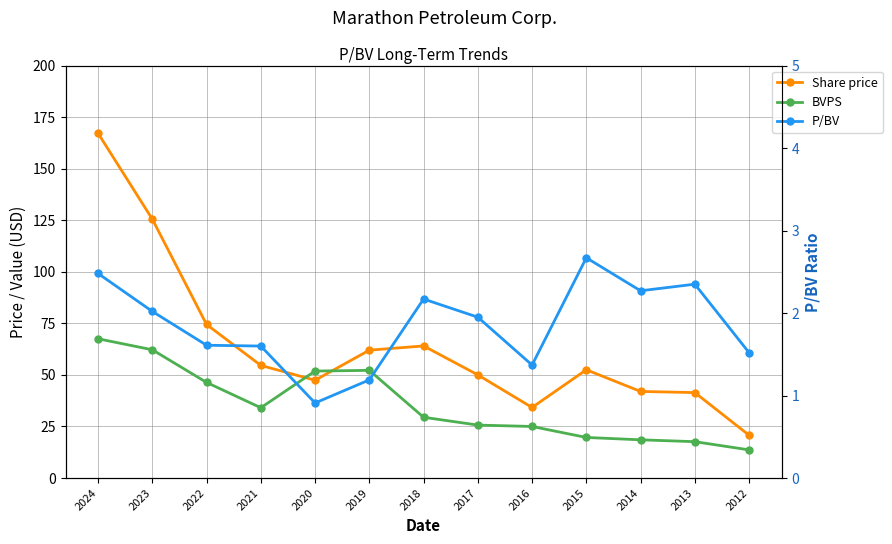

True or false: BVPS has a value of 25.7 at 2017.

True